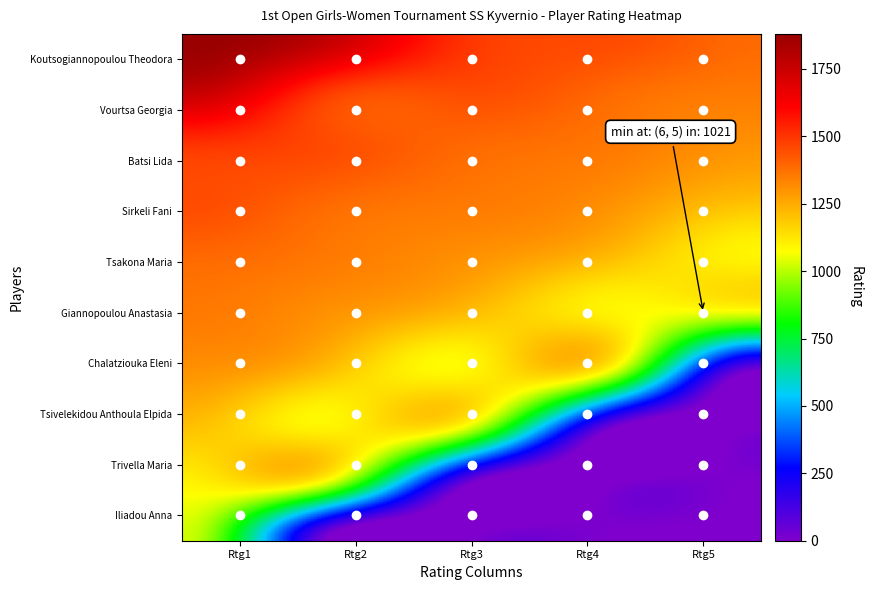

Reading left to right, what are all the values shown in this chart?

Koutsogiannopoulou Theodora: 1880	1769	1496	1452	1388
Vourtsa Georgia: 1769	1496	1452	1388	1354
Batsi Lida: 1496	1452	1388	1354	1300
Sirkeli Fani: 1452	1388	1354	1300	1202
Tsakona Maria: 1388	1354	1300	1202	1097
Giannopoulou Anastasia: 1354	1300	1202	1097	1021
Chalatziouka Eleni: 1300	1202	1097	1021	0
Tsivelekidou Anthoula Elpida: 1202	1097	1021	0	0
Trivella Maria: 1097	1021	0	0	0
Iliadou Anna: 1021	0	0	0	0